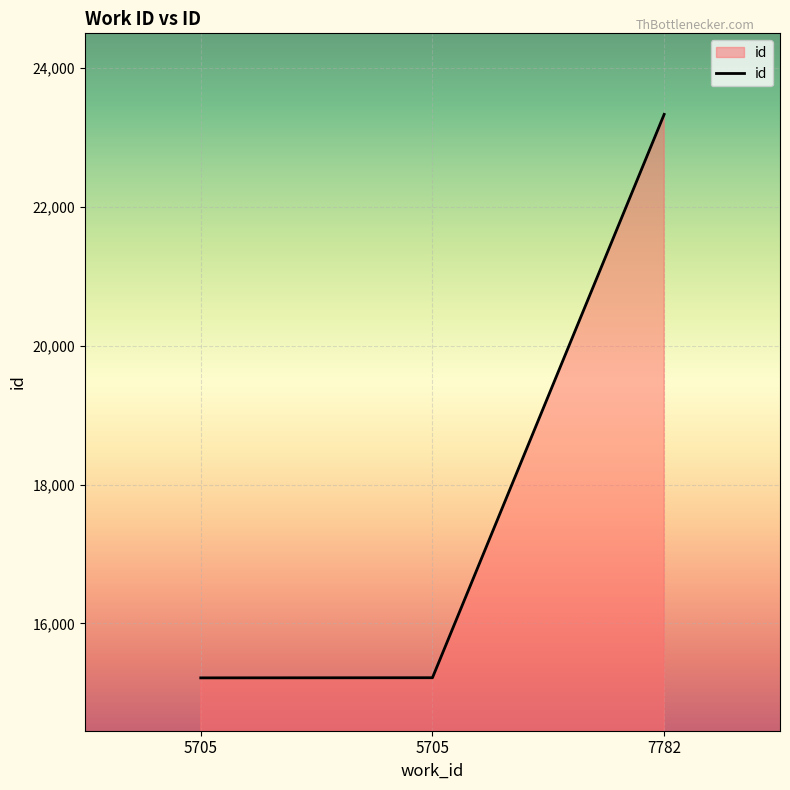

At which label does the data first exceed 15219?

7782